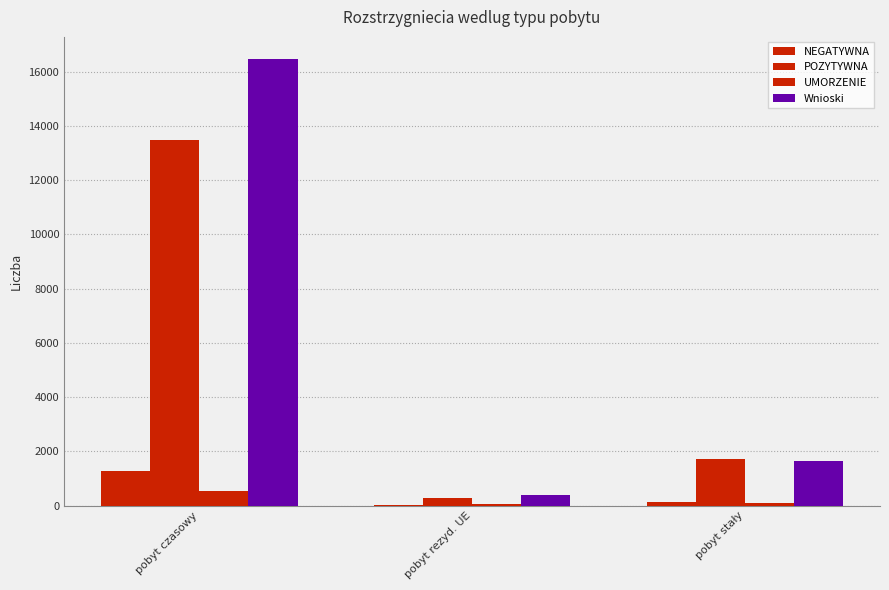

Reading right to left, what are all the values shown in this chart?

NEGATYWNA: pobyt stały=120	pobyt rezyd. UE=29	pobyt czasowy=1272
POZYTYWNA: pobyt stały=1704	pobyt rezyd. UE=276	pobyt czasowy=13469
UMORZENIE: pobyt stały=86	pobyt rezyd. UE=58	pobyt czasowy=550
Wnioski: pobyt stały=1632	pobyt rezyd. UE=386	pobyt czasowy=16454